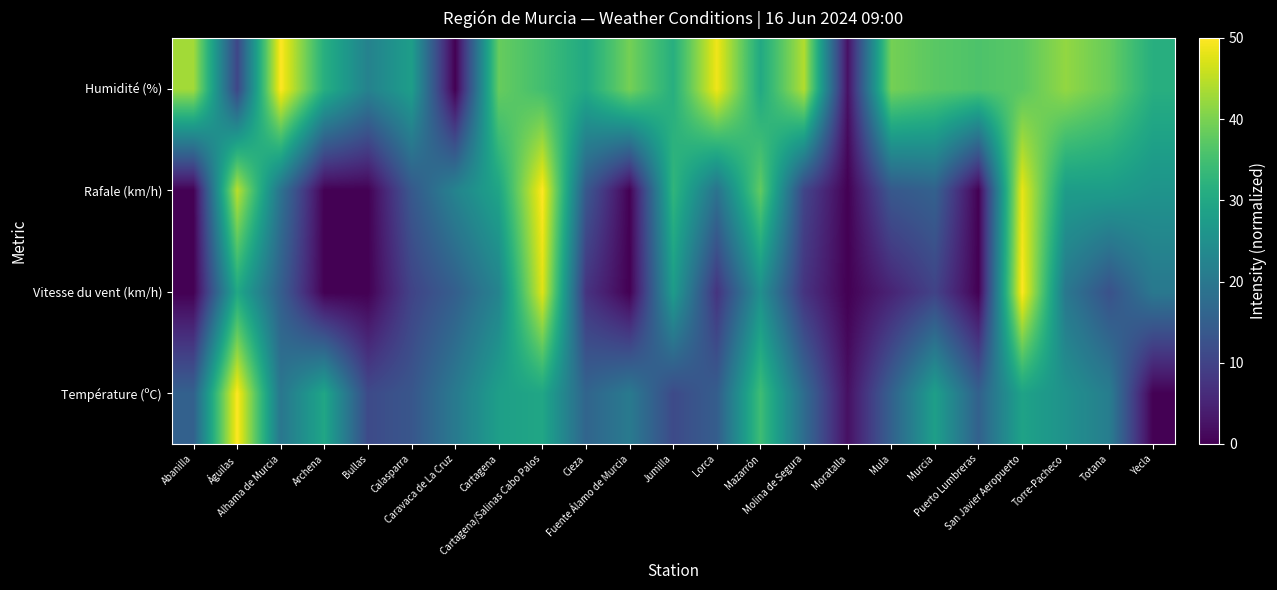

Between Torre-Pacheco and Abanilla, which is larger?

Torre-Pacheco